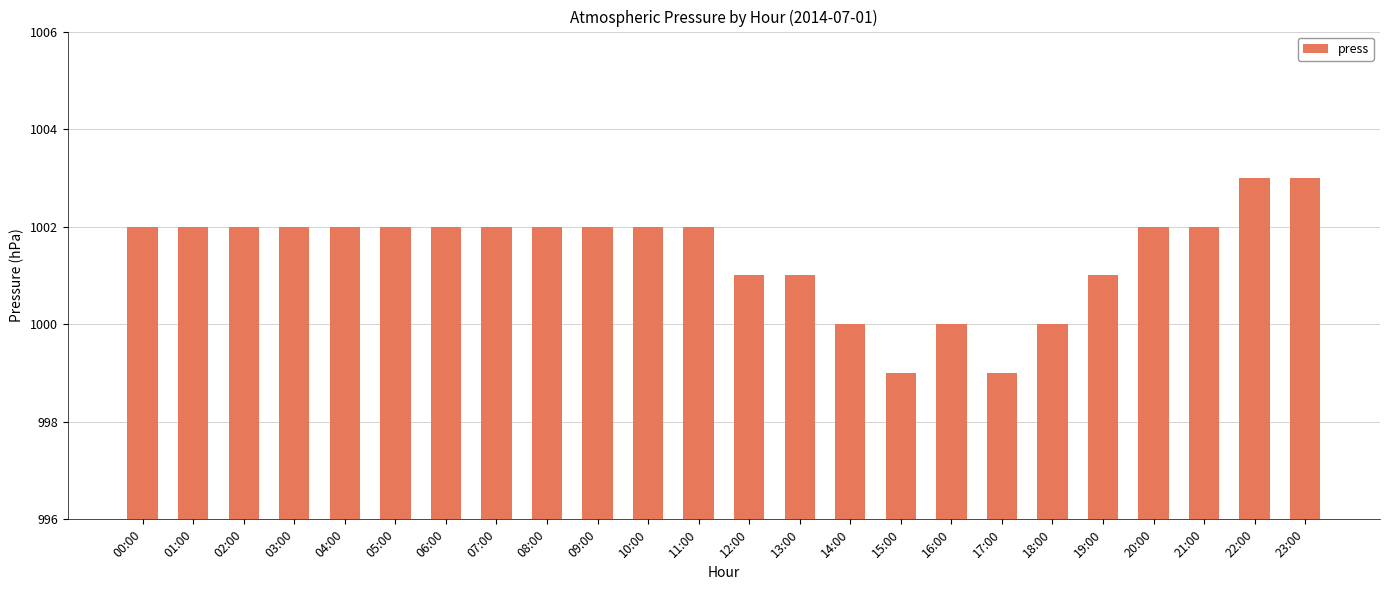

Is it true that the value at 15:00 is 999?

True